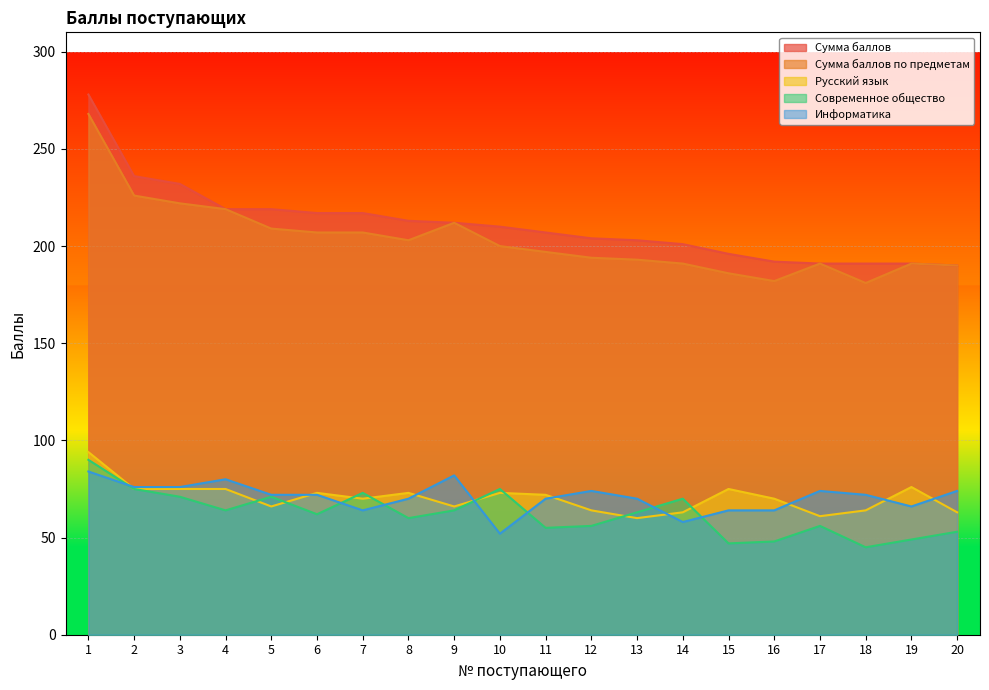

What is the value of the Сумма баллов point at the 16th from the left?

192